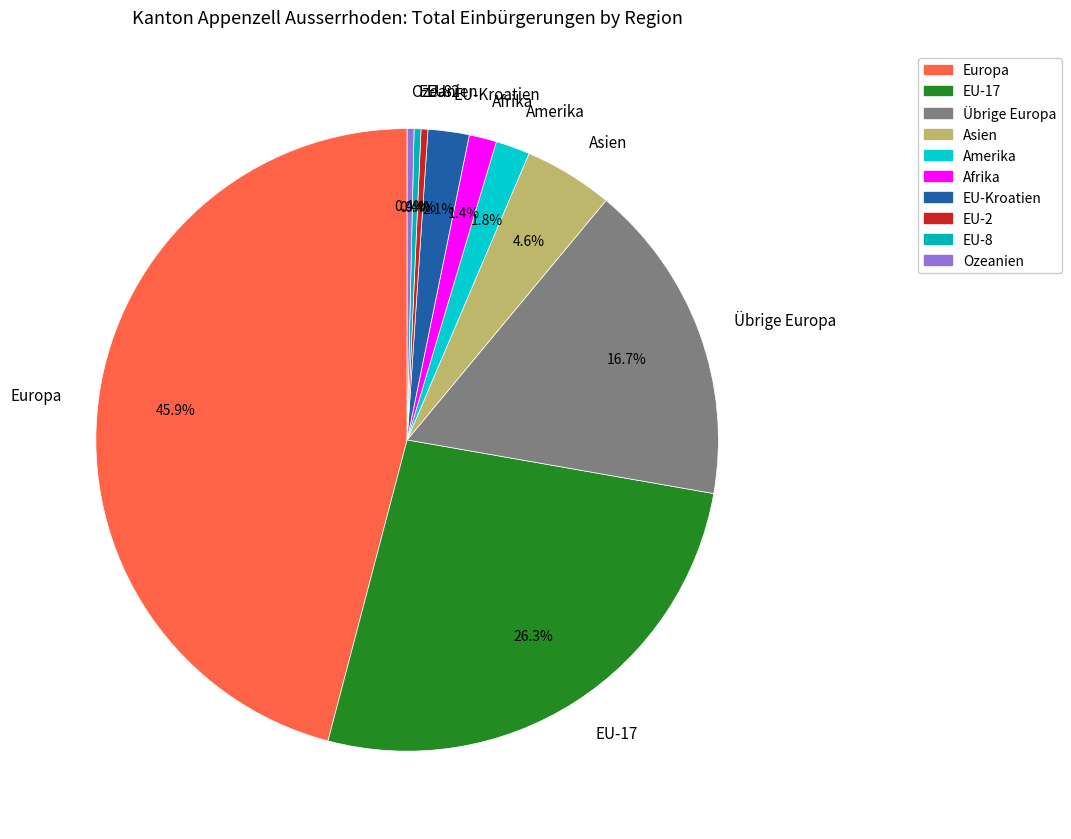

What is the total percentage of Ozeanien and Europa?

46.3%